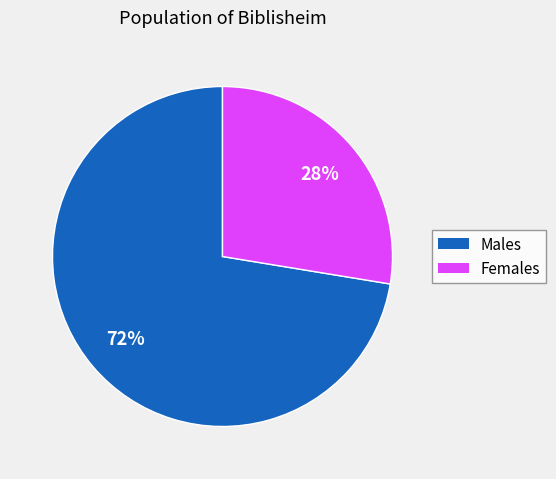

Does any single category account for the majority?

Yes